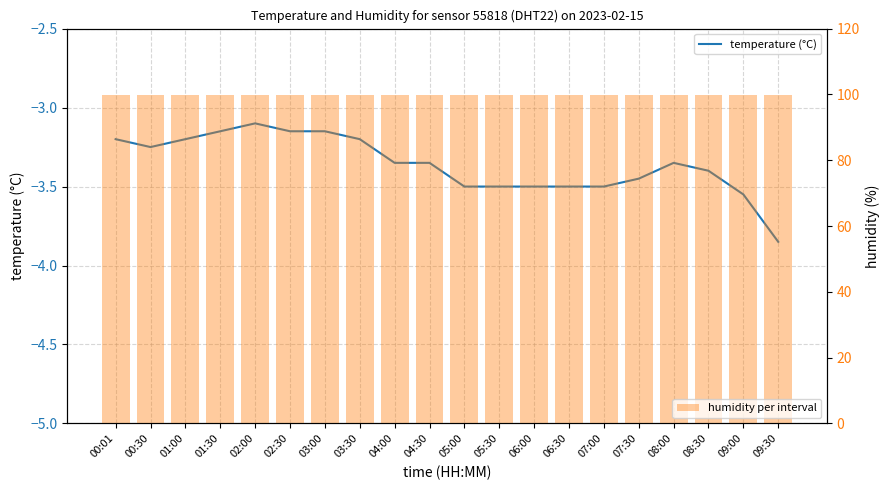

At which category is the sum across all series the highest?

02:00